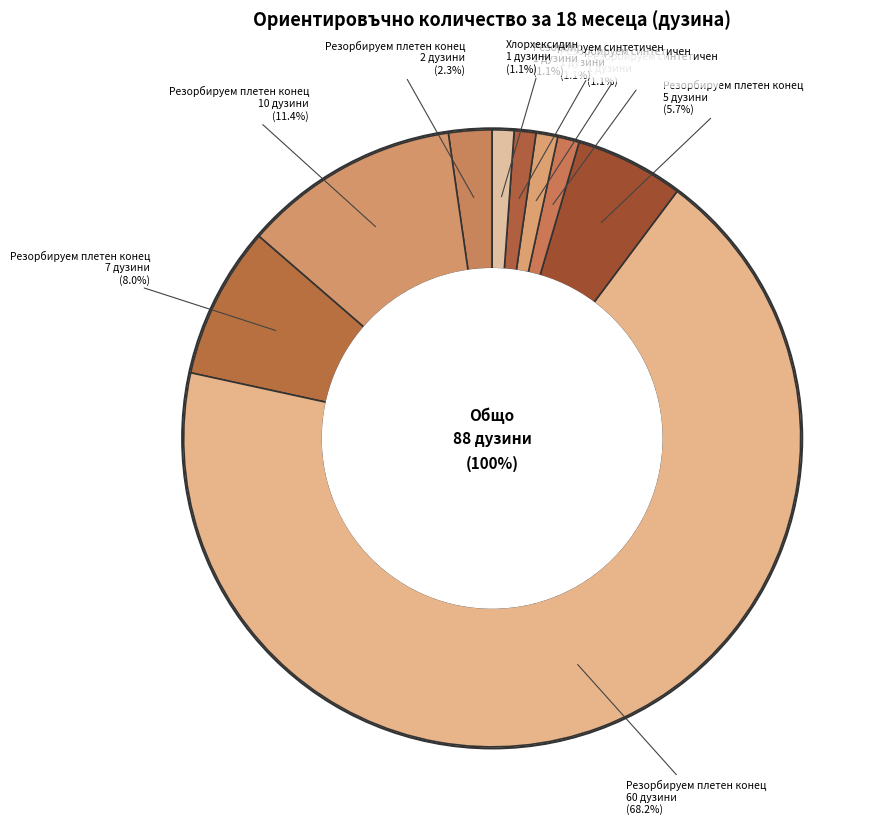

To the nearest percent, what is the combined percentage of Резорбируем плетен конец (1) and Резорбируем плетен конец (4)?

70%